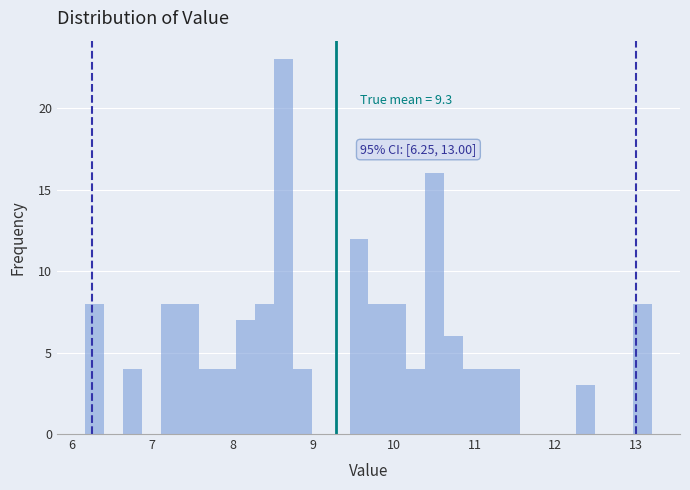

Read against the x-axis, roughly where is the centre of the tallest bar?

8.6